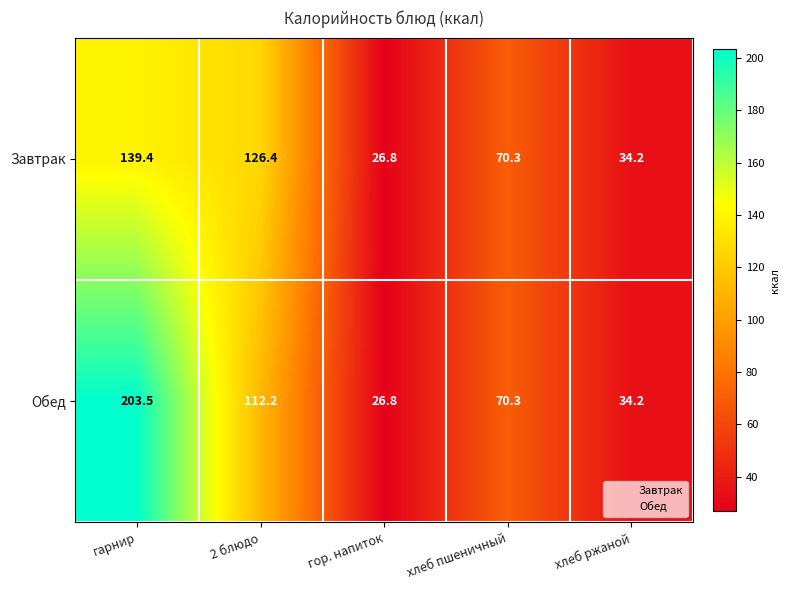

What is the total value across all series at хлеб ржаной?

68.4